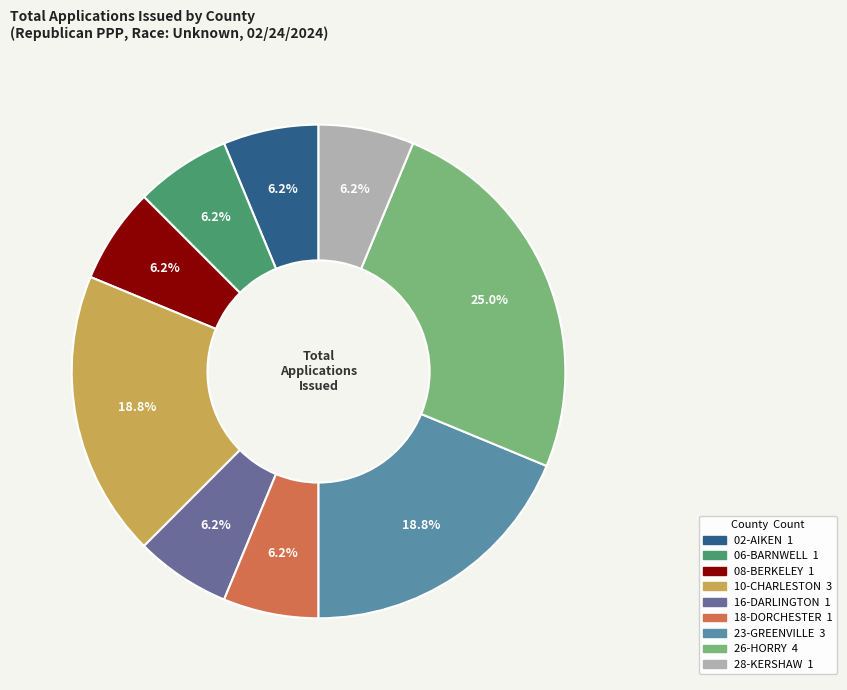

Does 28-KERSHAW represent more than half of the total?

No